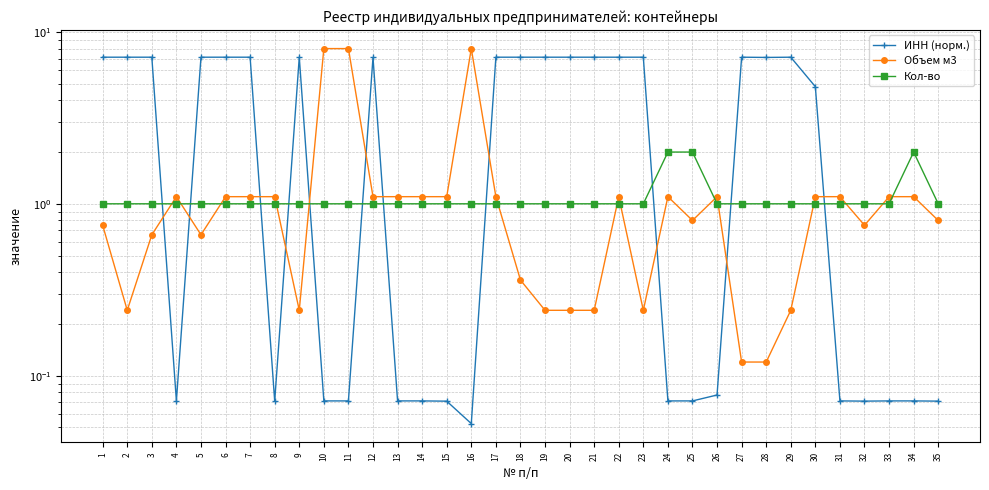

Between which two adjacent categories do Объем м3 and Кол-во first intersect?

3 and 4